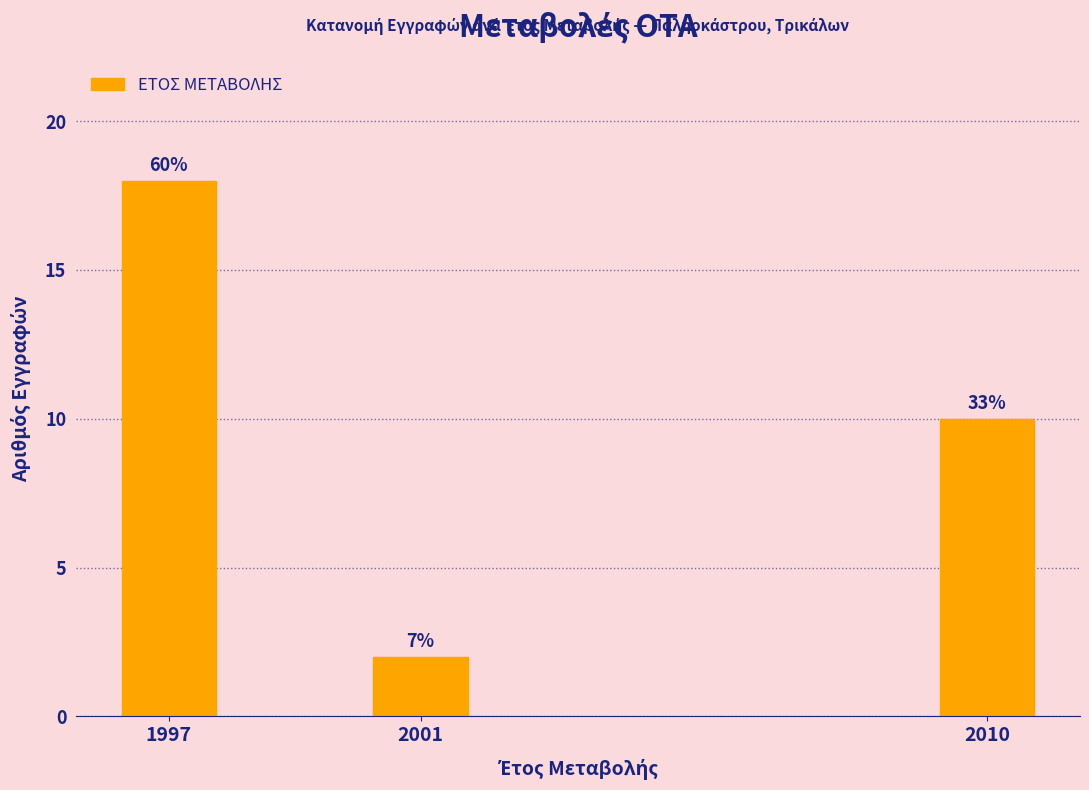

How many bars are there in total?

3